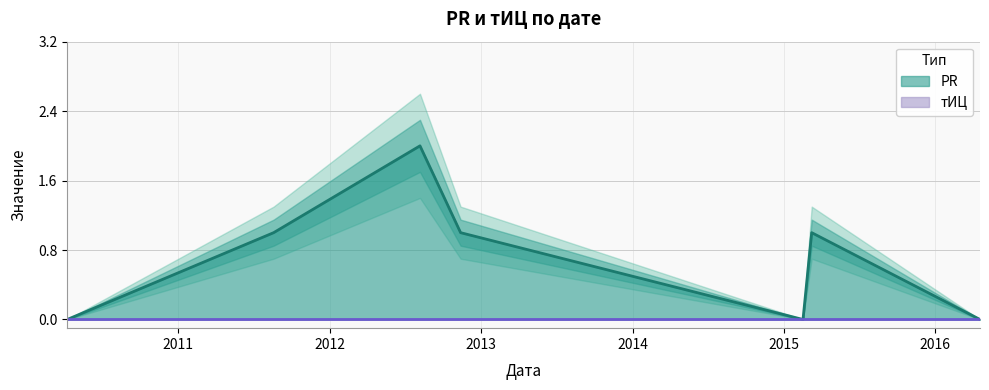

At which label does the data first exceed 1?

2012-08-06